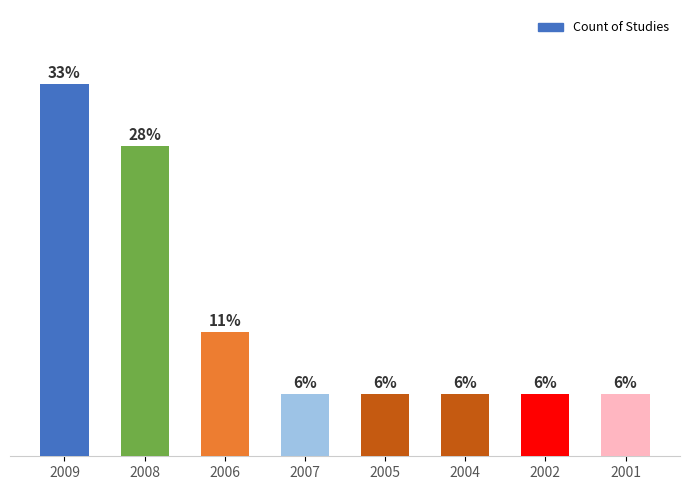

List the labels in order of value, largest first.

2009, 2008, 2006, 2007, 2005, 2004, 2002, 2001